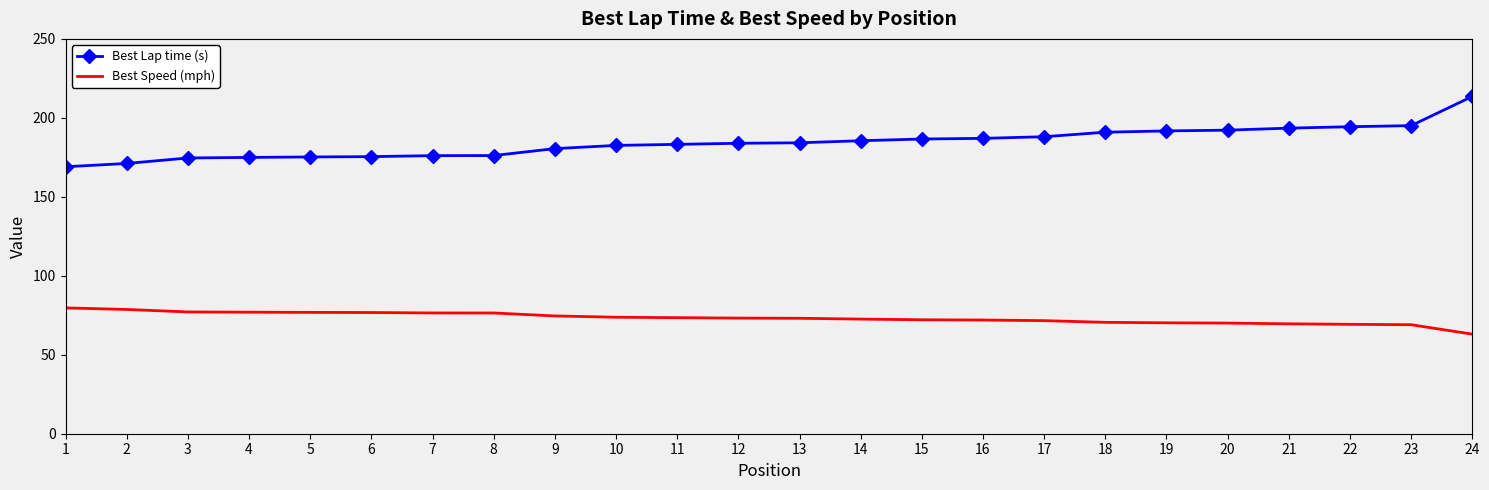

List the series in order of their overall mean, highest first.

Best Lap time (s), Best Speed (mph)